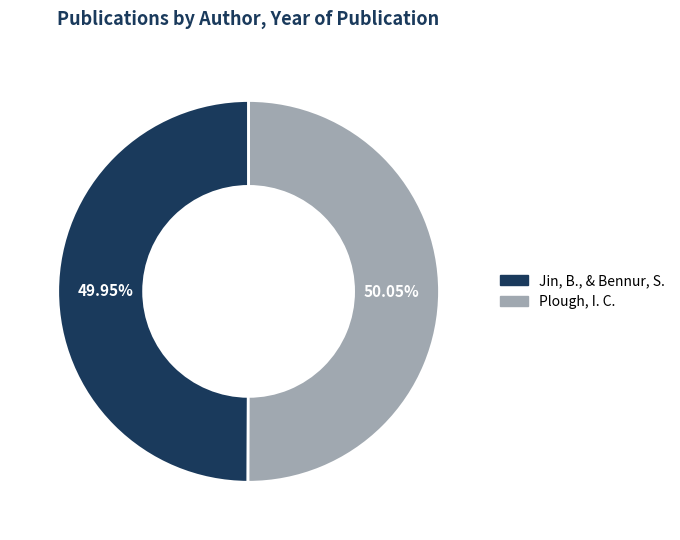

To the nearest percent, what portion does Jin, B., & Bennur, S. represent?

50%